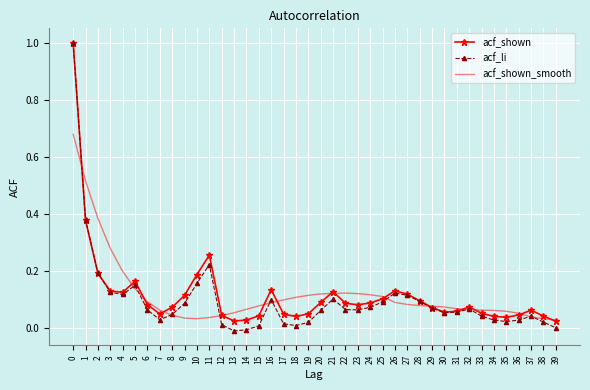

Is it true that acf_li equals 0.2 at 3?

False